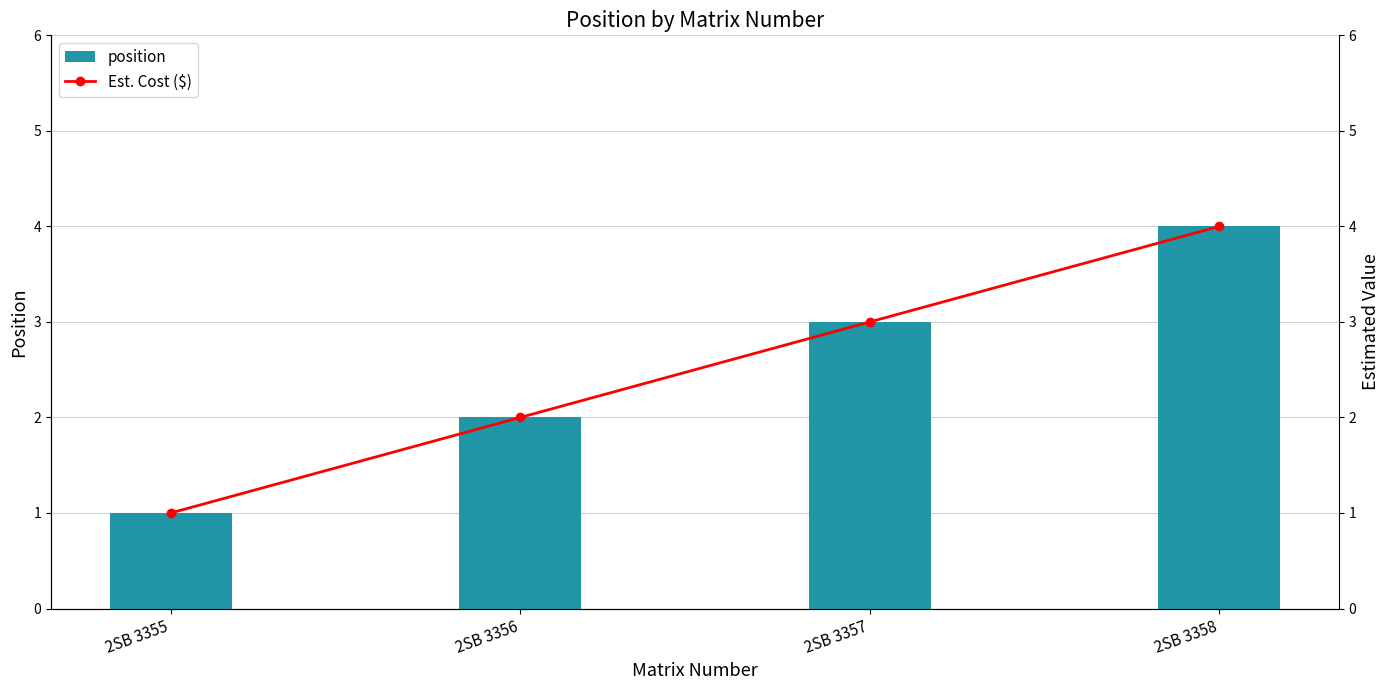

The value of Est. Cost ($) at 2SB 3356 is 3. True or false?

False